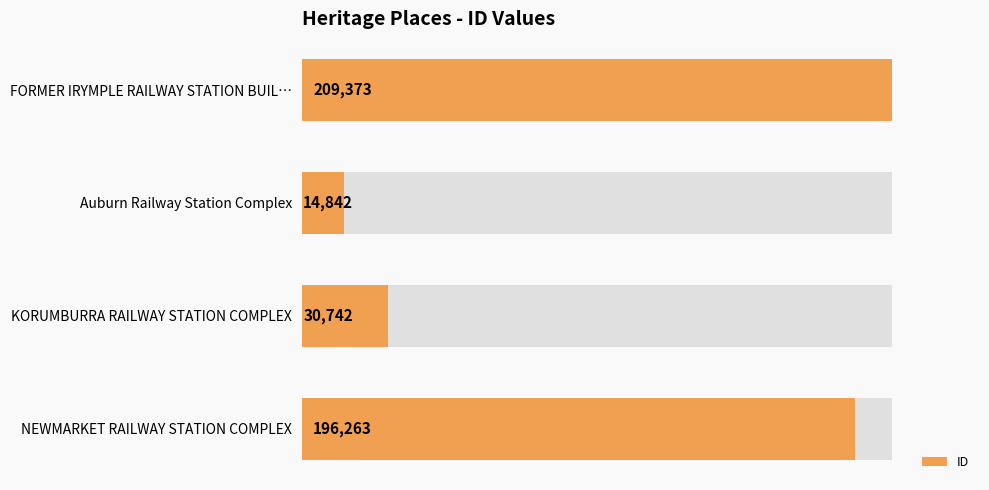

Does the chart contain stacked bars?

No